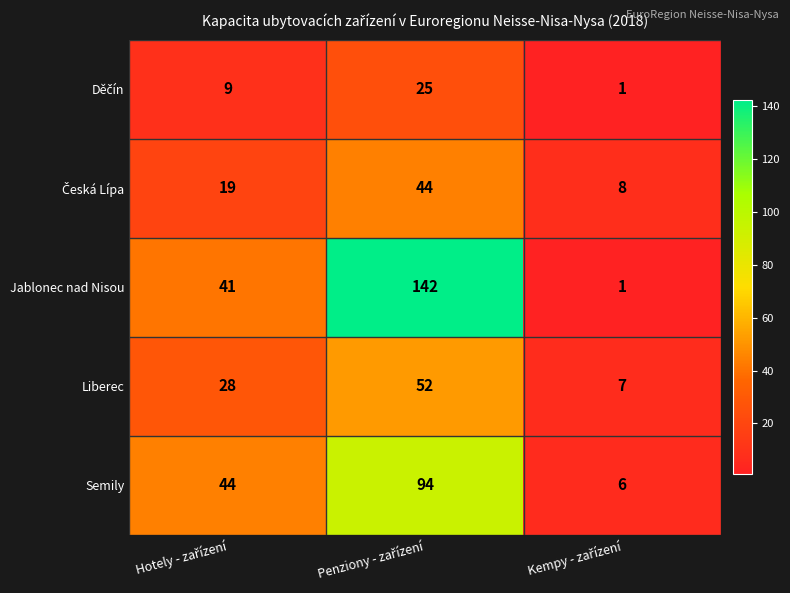

What is the maximum value for Semily?

94